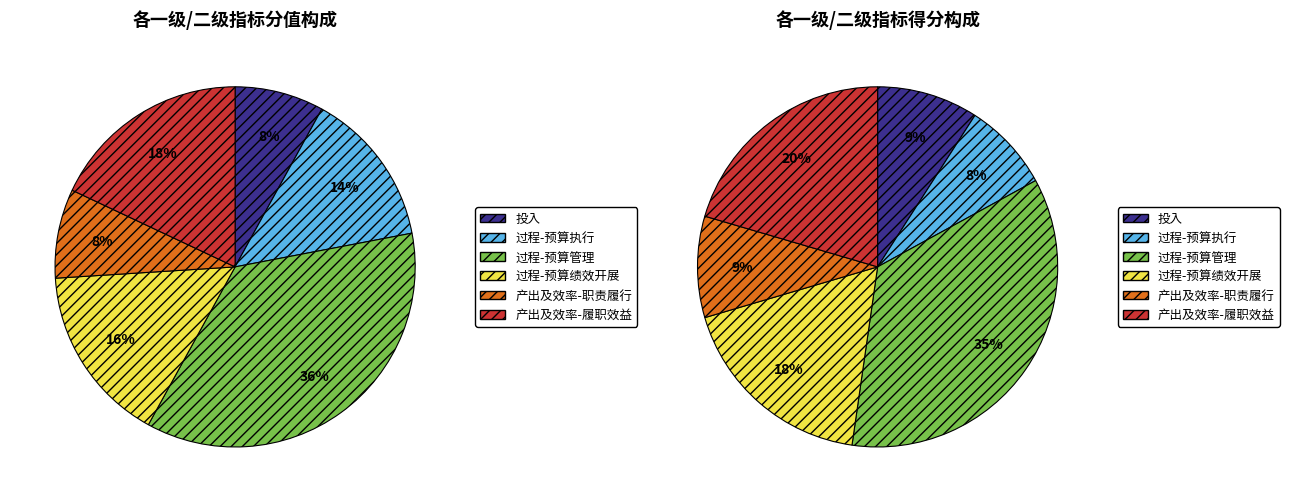

To the nearest percent, what percentage of the pie is 过程-预算绩效开展?

16%